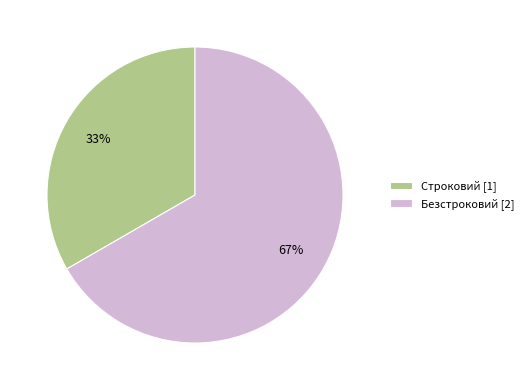

True or false: Строковий accounts for 28% of the total.

False